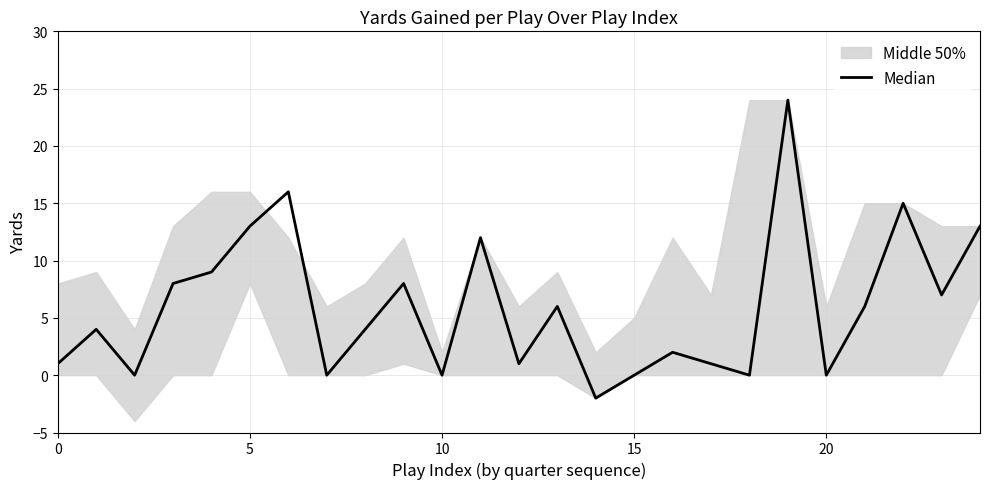

The value at 19 is 24. True or false?

True